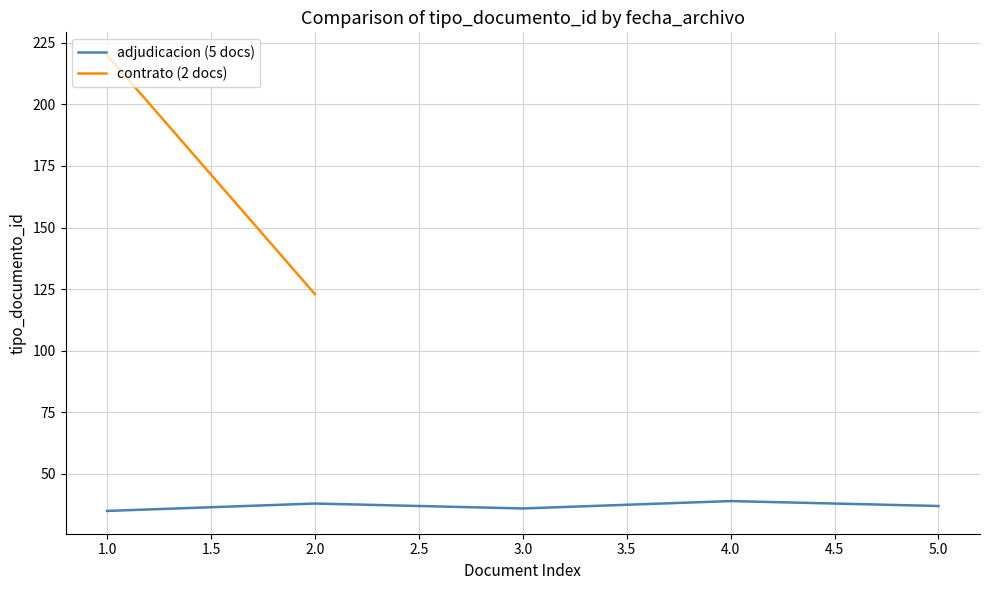

What is the highest value of the adjudicacion (5 docs) series?

39